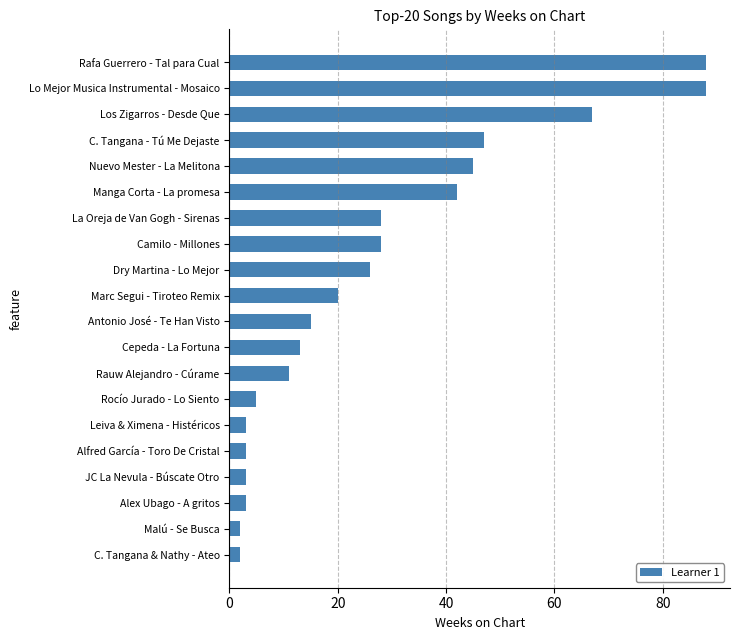

Reading top to bottom, what are all the values shown in this chart?

88	88	67	47	45	42	28	28	26	20	15	13	11	5	3	3	3	3	2	2